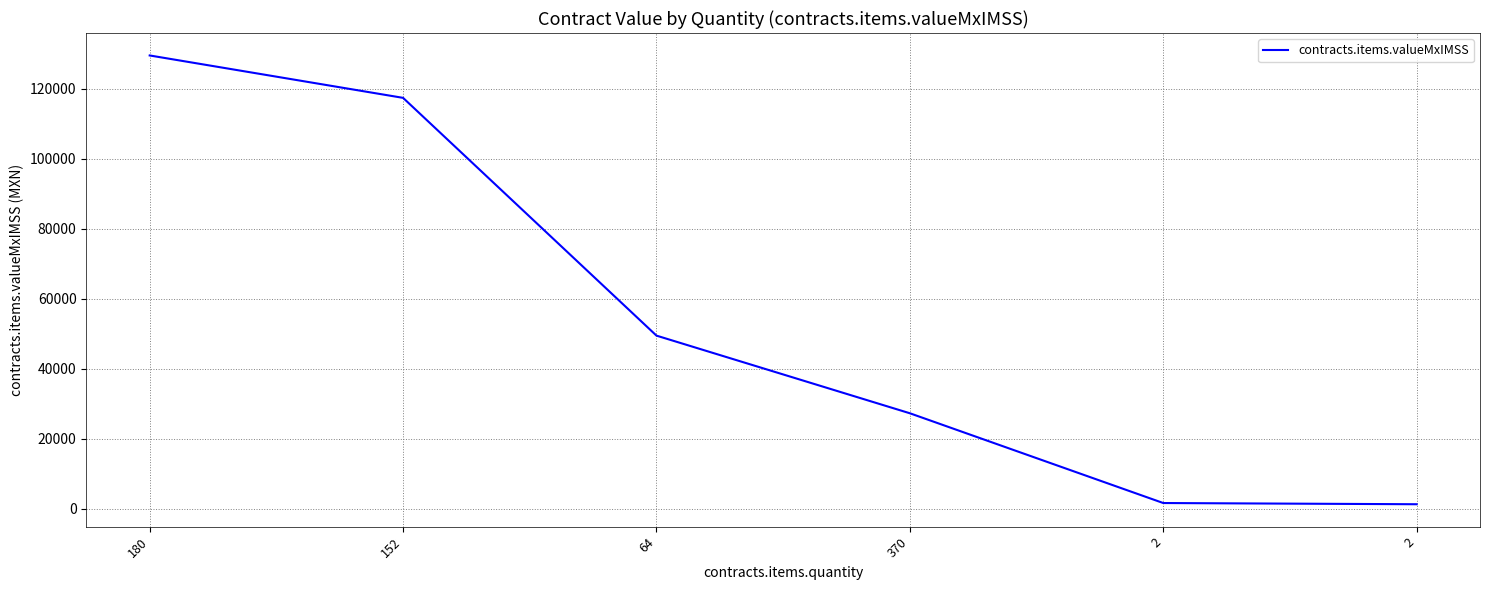

Rank the categories by value from lowest to highest.

2, 2, 370, 64, 152, 180